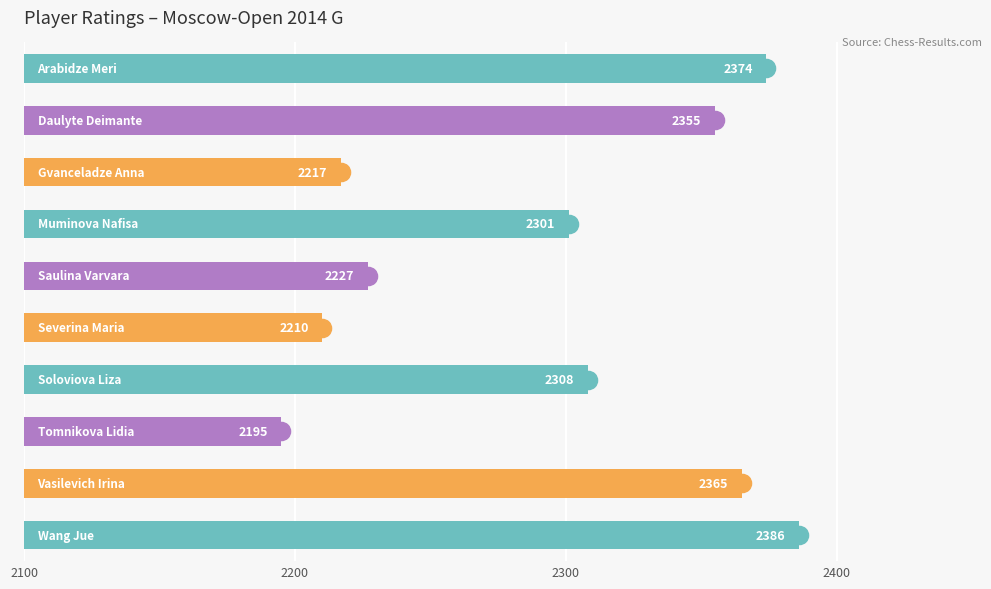

Reading right to left, extract all data points from this chart.

286	265	95	208	110	127	201	117	255	274